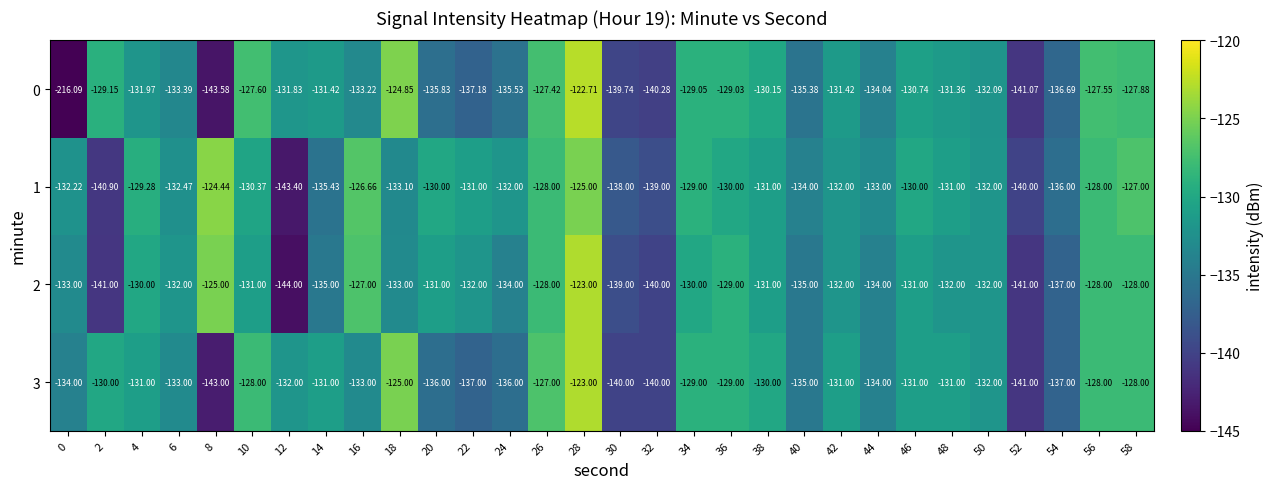

Is the value of 0 at 28 greater than the value of 2 at 44?

Yes